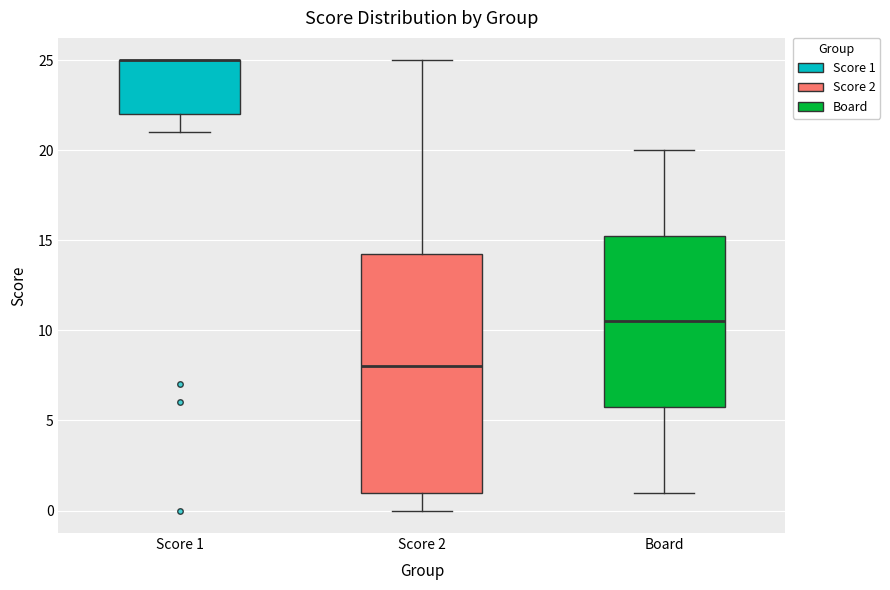

Reading left to right, transcribe this box plot: for each box, give where its median line is, the range the box spans, and where its two whiskers end, as read against the y-axis. The values are not printed on the chart, so give them approximately, as read against the axis.

Score 1: median 25.0 (drawn on the box's upper edge), box 22.0 to 25.0, whiskers 21.0 to 25.0
Score 2: median 8.0, box 1.0 to 14.5, whiskers 0.0 to 25.0
Board: median 10.5, box 6.0 to 15.5, whiskers 1.0 to 20.0